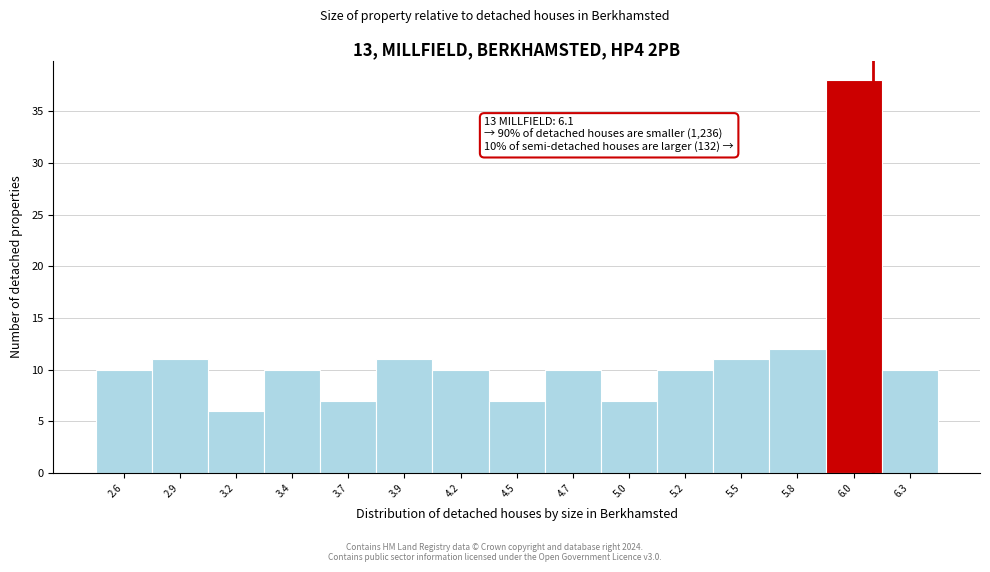

Reading left to right, extract all data points from this chart.

10	11	6	10	7	11	10	7	10	7	10	11	12	38	10